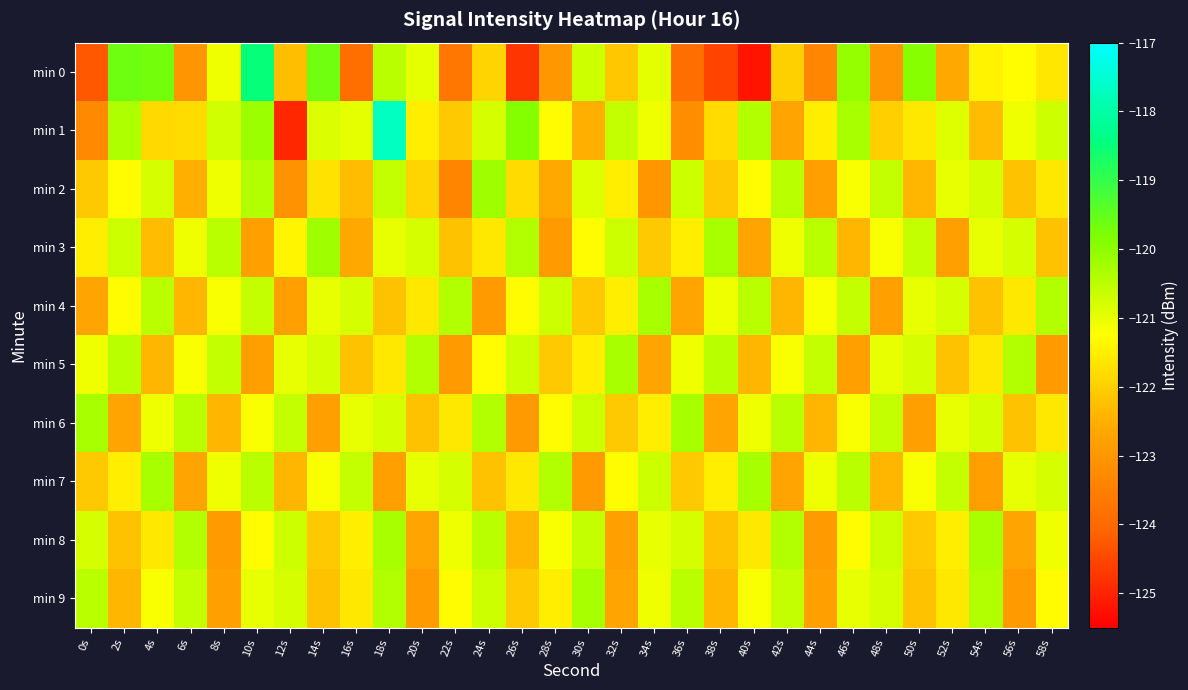

What is the minimum value shown in the chart?

-125.2